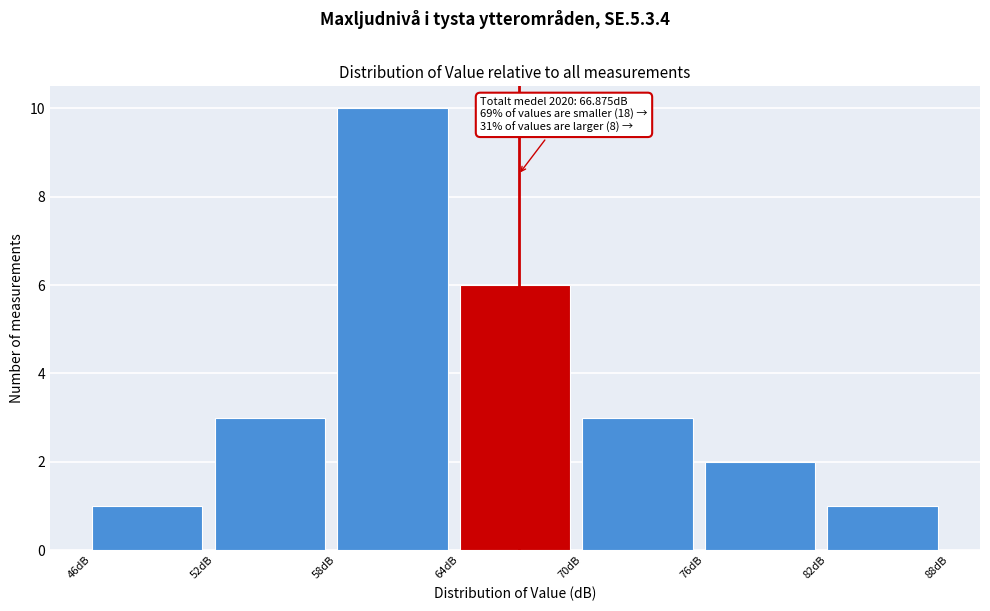

Over which range of the x-axis is the bar tallest?

58 to 64